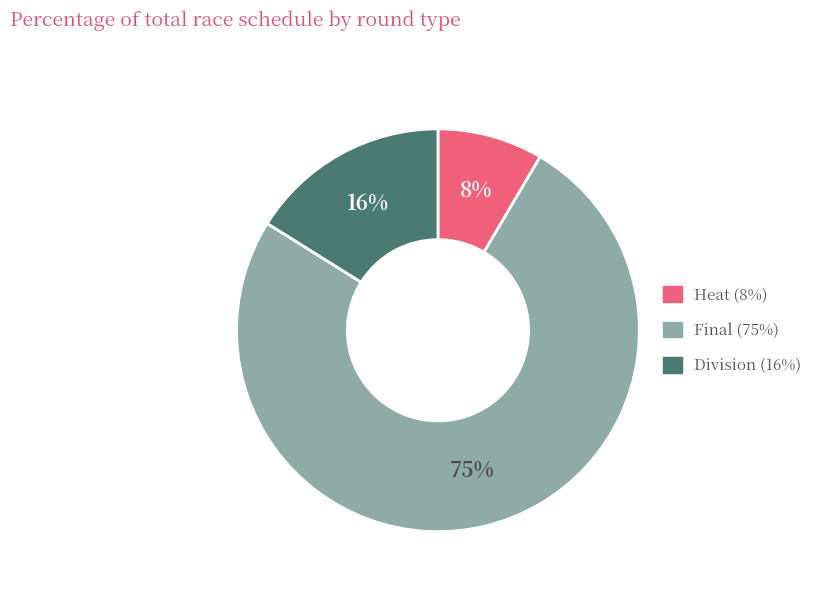

To the nearest percent, what is the average slice percentage?

33%